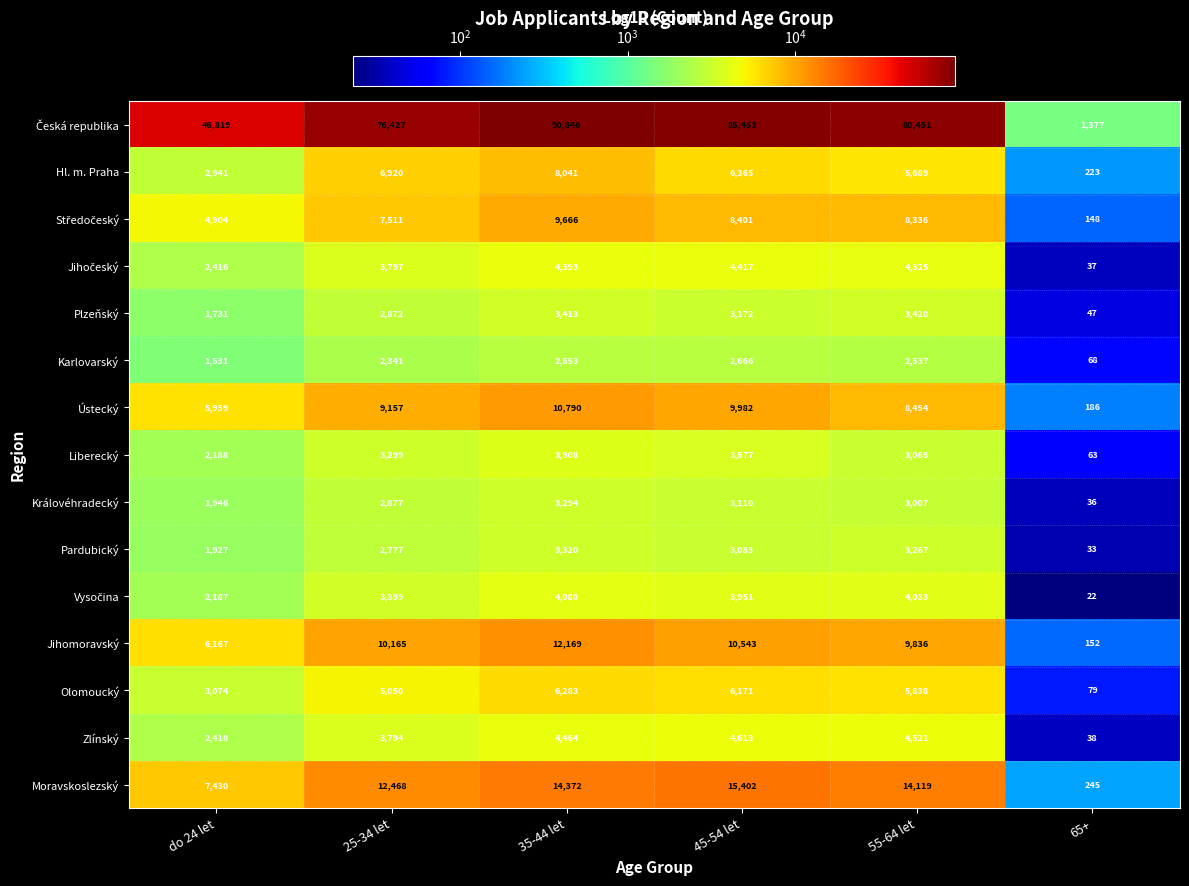

At which category does the chart reach its minimum across all series?

65+